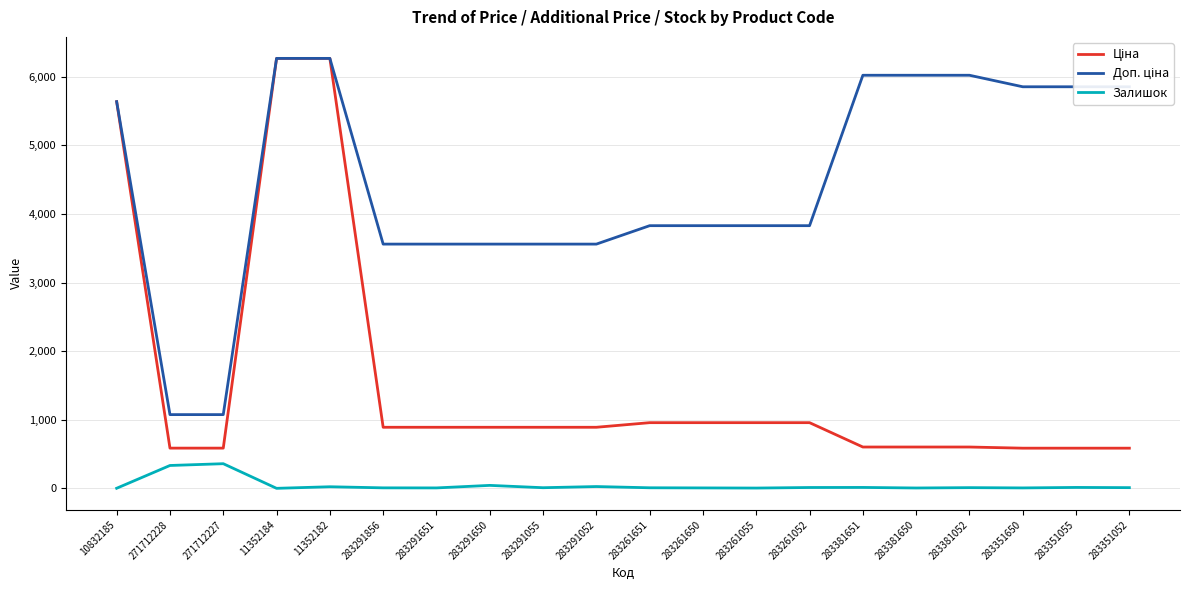

At which category is the sum across all series the highest?

11352182